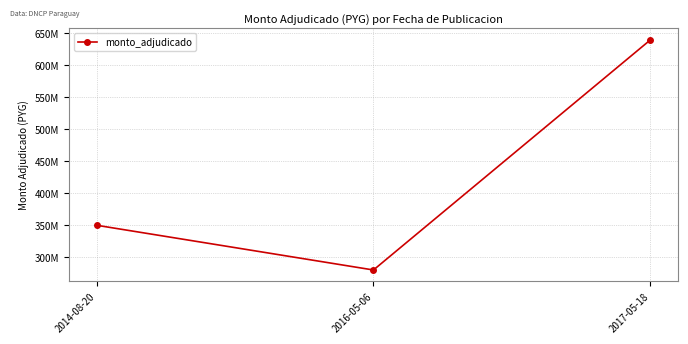

Is this an area chart (filled region under the line)?

No